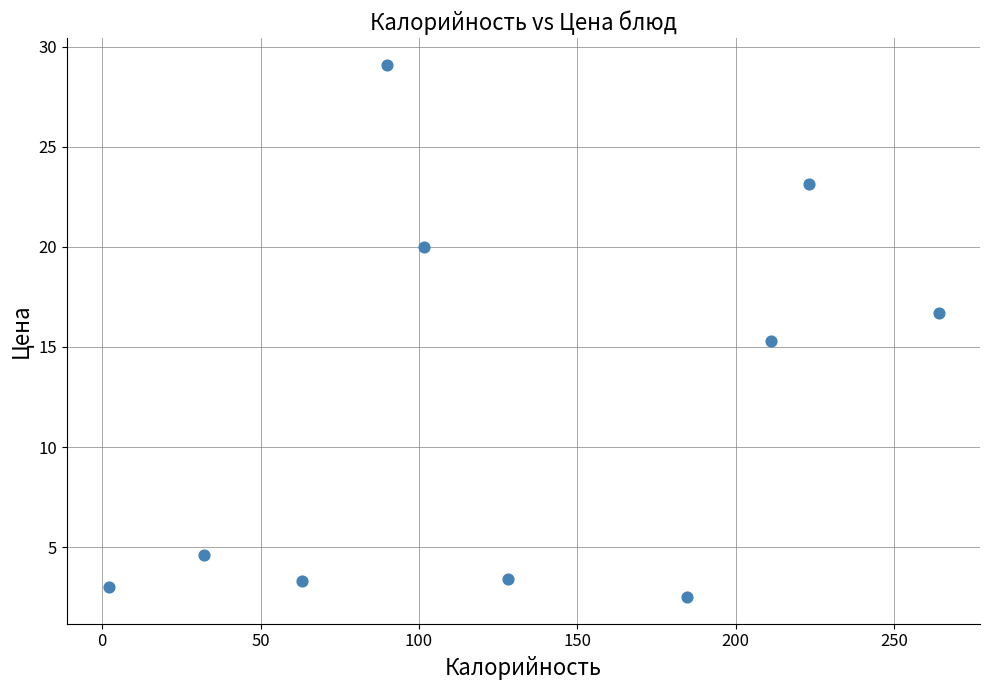

What is the range of X values (max minus min)?

262.0